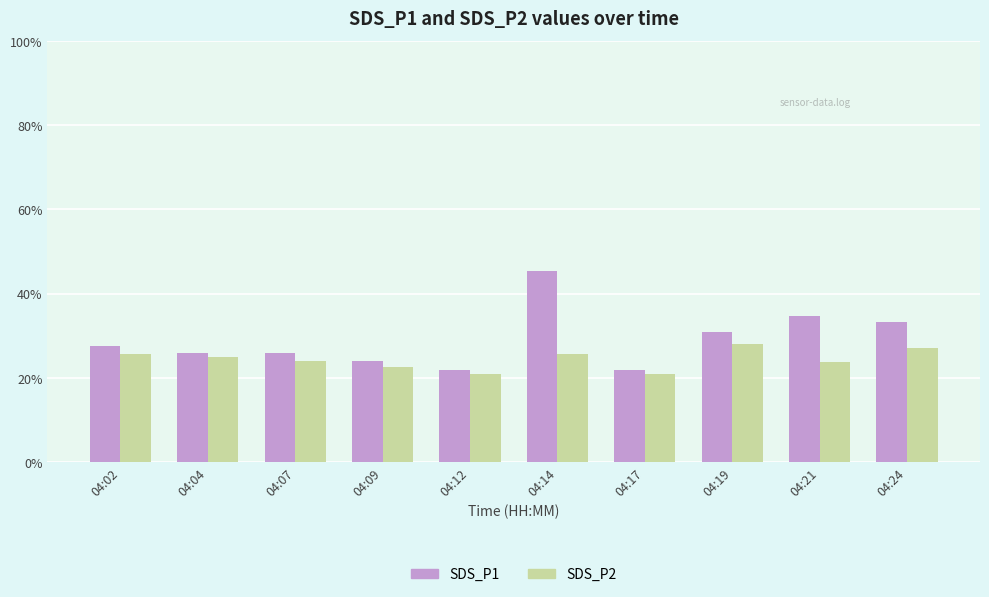

What are all the series names shown in the legend?

SDS_P1, SDS_P2